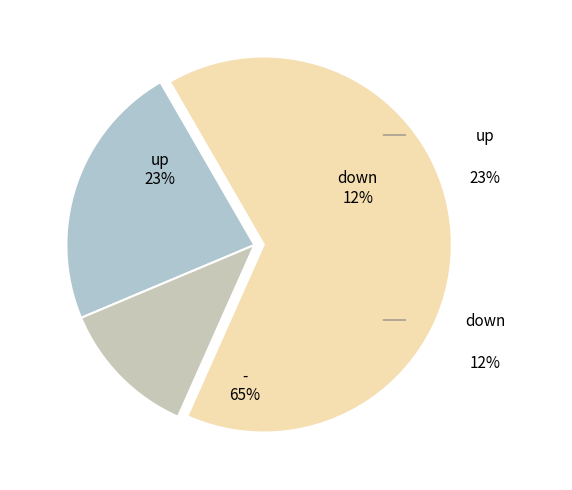

Which slice is the smallest?

down